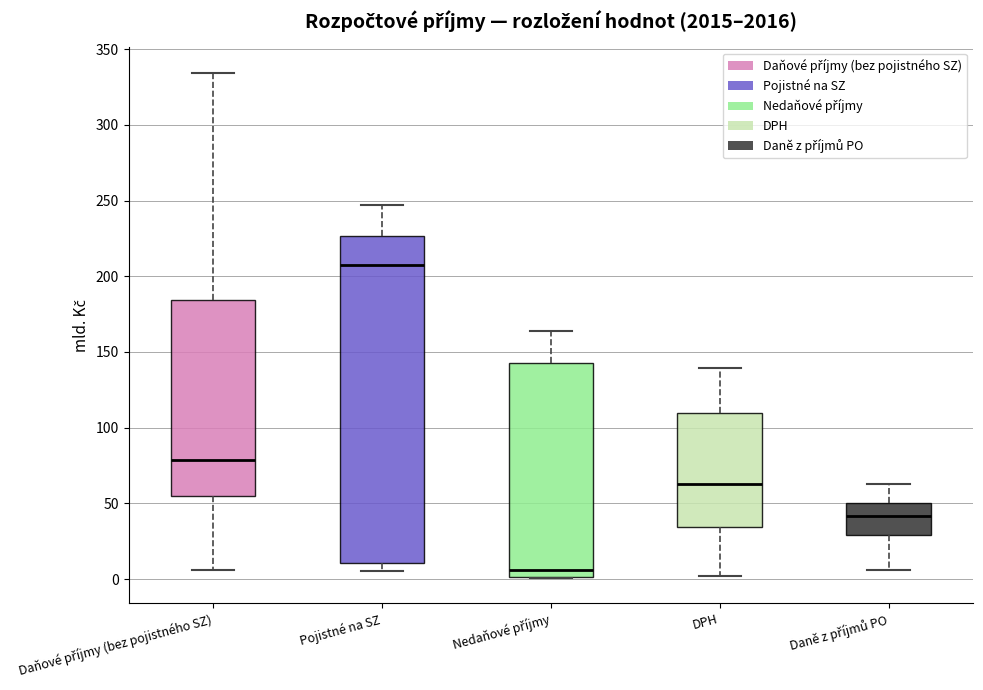

Reading left to right, transcribe this box plot: for each box, give where its median line is, the range the box spans, and where its two whiskers end, as read against the y-axis. The values are not printed on the chart, so give them approximately, as read against the axis.

Daňové příjmy (bez pojistného SZ): median 80, box 55 to 185, whiskers 5 to 335
Pojistné na SZ: median 205, box 10 to 225, whiskers 5 to 245
Nedaňové příjmy: median 5, box 0 to 145, whiskers 0 to 165
DPH: median 65, box 35 to 110, whiskers 0 to 140
Daně z příjmů PO: median 40, box 30 to 50, whiskers 5 to 65